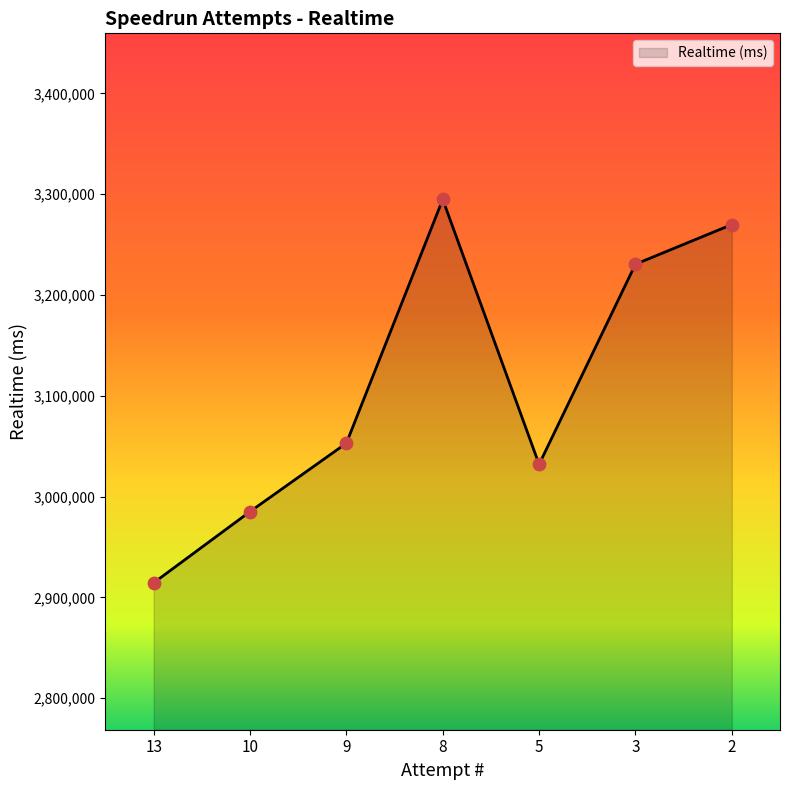

What is the change in value from 8 to 2?

-24943